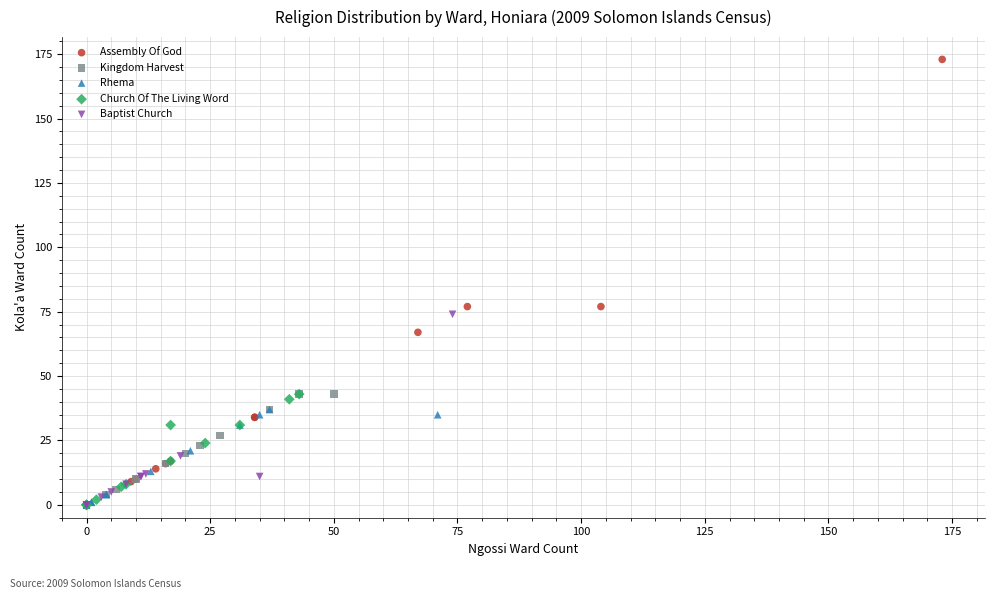

What are all the series names shown in the legend?

Assembly Of God, Kingdom Harvest, Rhema, Church Of The Living Word, Baptist Church